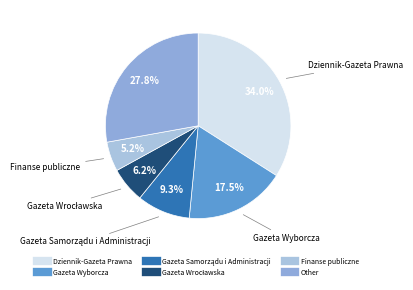

How many slices are in this pie chart?

6